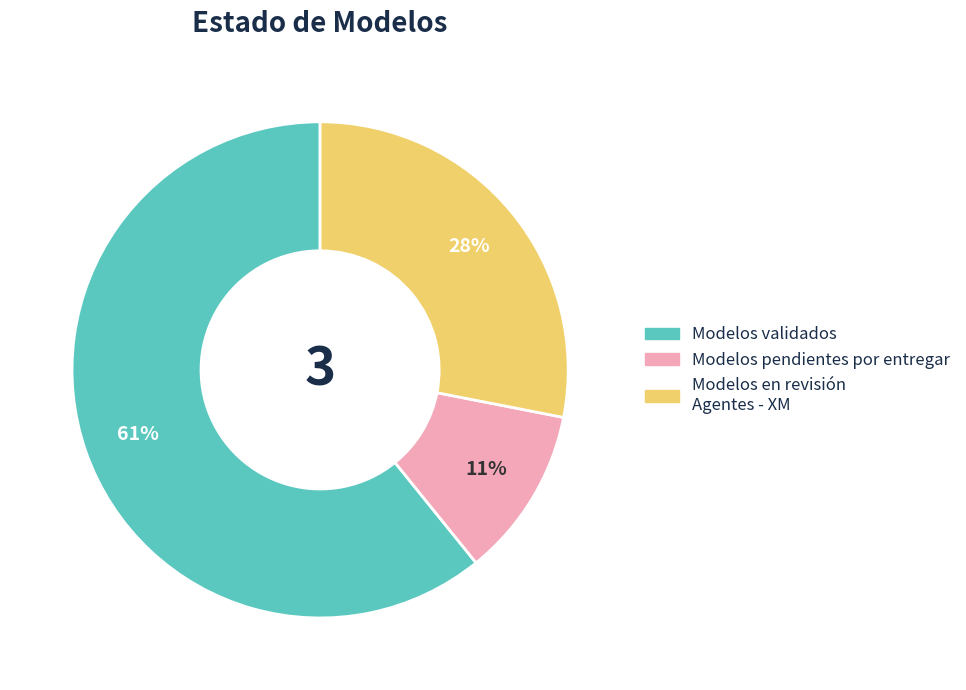

To the nearest percent, what is the average slice percentage?

33%